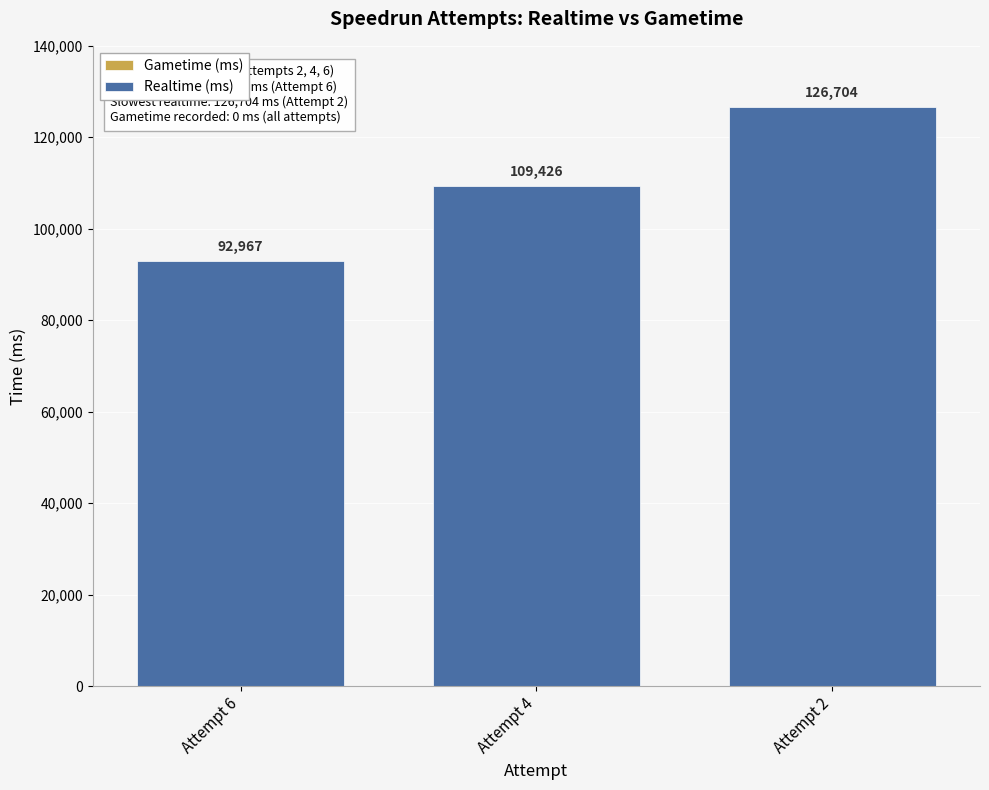

Are the bars horizontal?

No